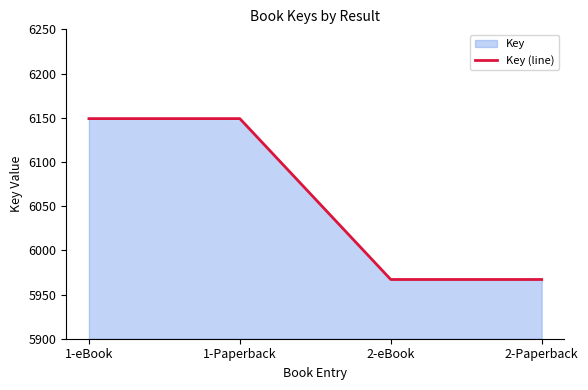

How many values are between 5967 and 6149?

4